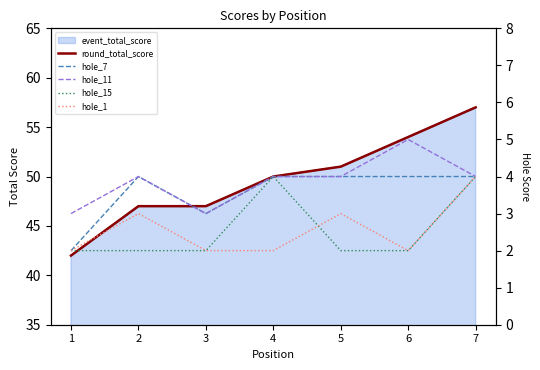

What is the greatest value displayed?

57